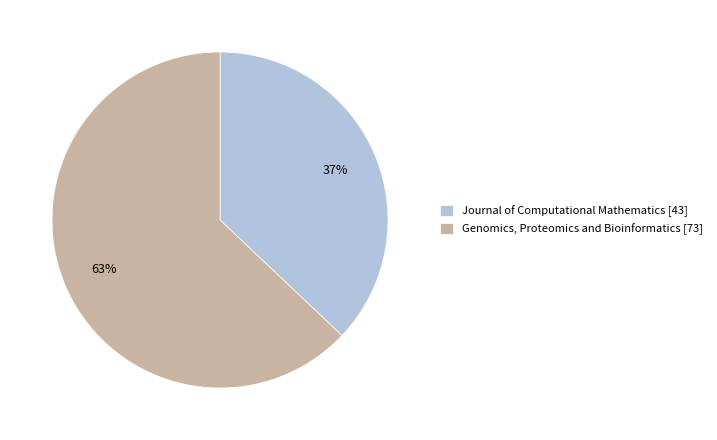

Which slice is the smallest?

Journal of Computational Mathematics [43]